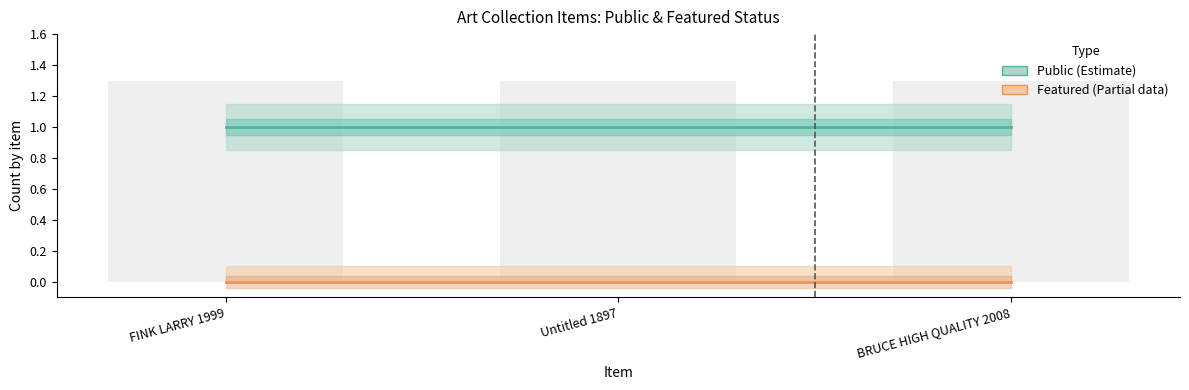

Between BRUCE HIGH QUALITY 2008 and Untitled 1897, which is larger?

BRUCE HIGH QUALITY 2008